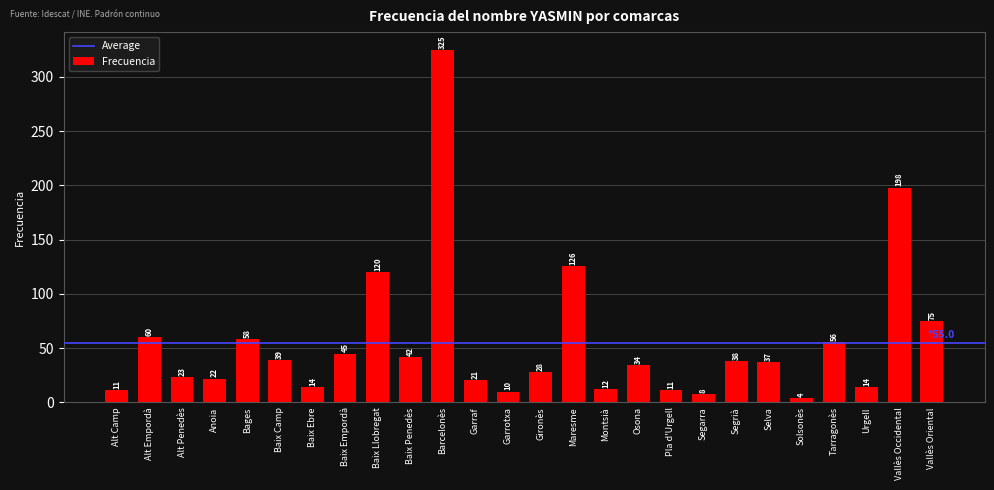

At which category does the chart reach its minimum across all series?

Solsonès